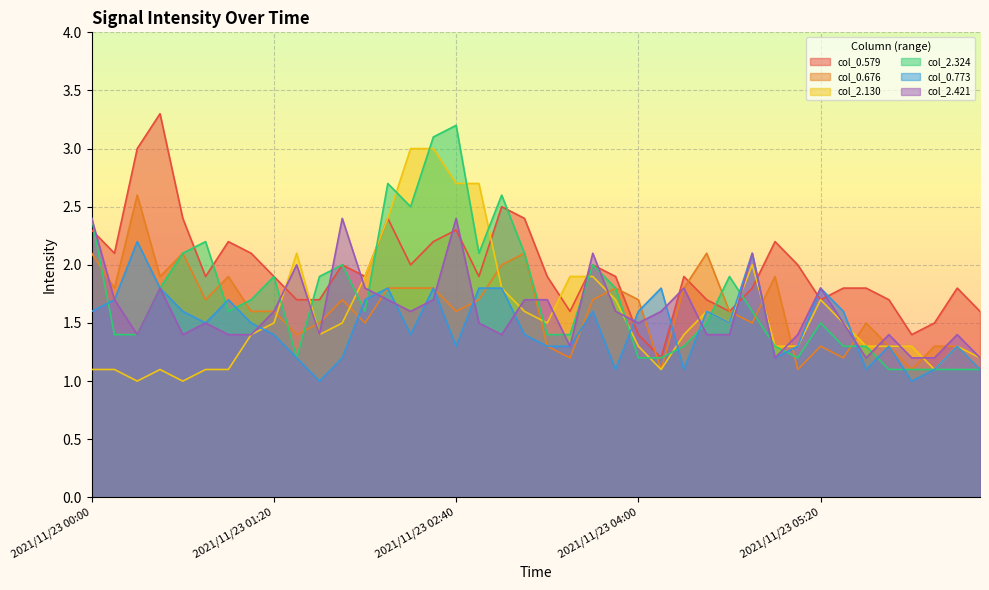

How many intersections are there between col_0.579 and col_0.773?

6